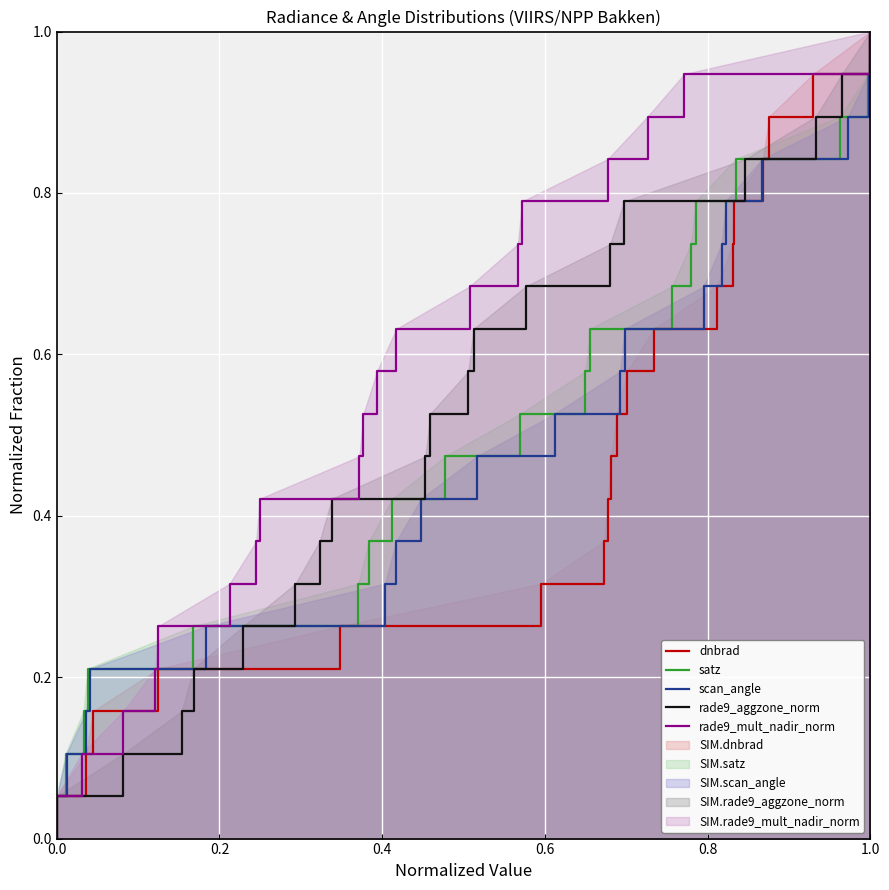

The value of scan_angle at 0.6 is 0.1. True or false?

False